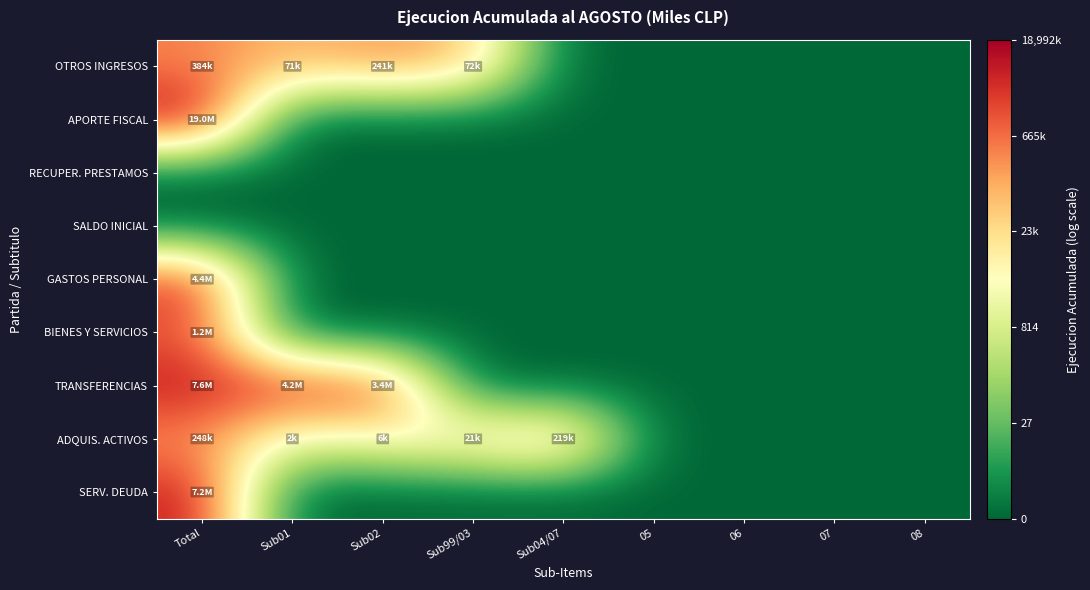

Rank the series by their maximum value, from lowest to highest.

RECUPER. PRESTAMOS, SALDO INICIAL, ADQUIS. ACTIVOS, OTROS INGRESOS, BIENES Y SERVICIOS, GASTOS PERSONAL, SERV. DEUDA, TRANSFERENCIAS, APORTE FISCAL